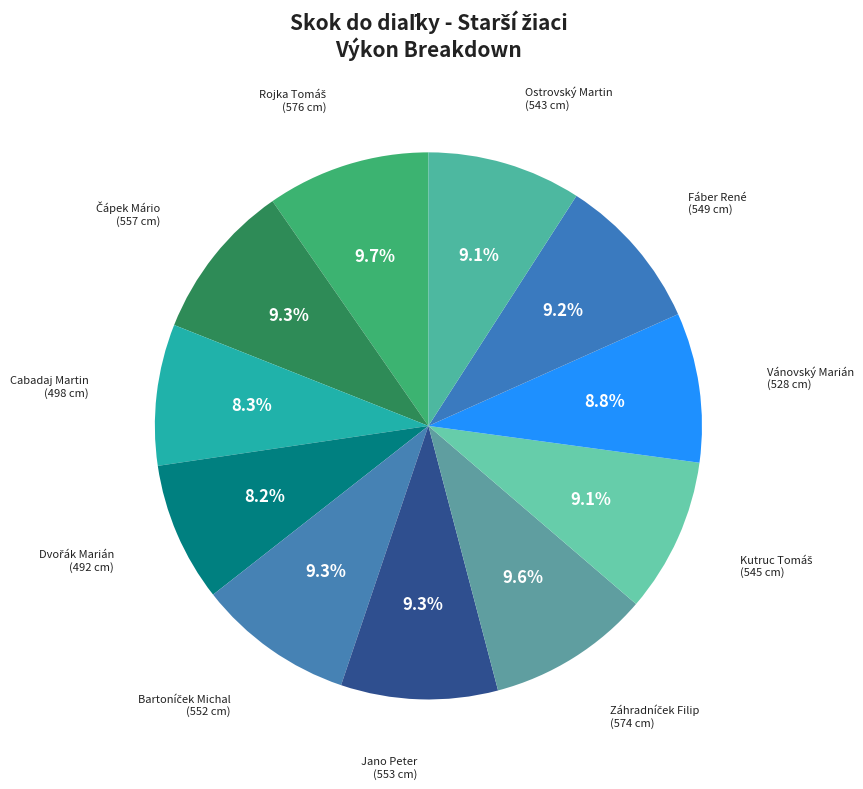

How many slices are in this pie chart?

11